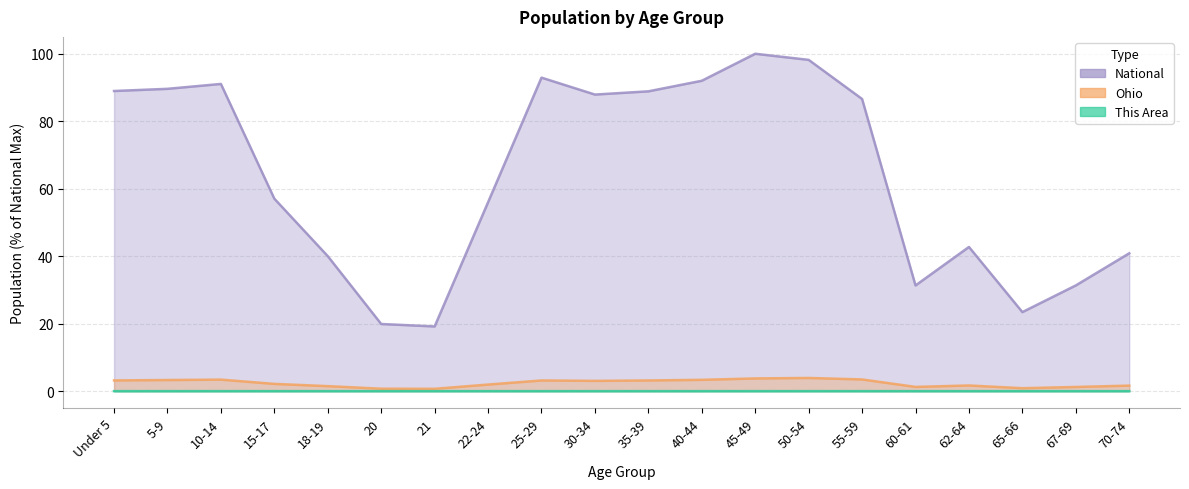

What is the label of the 4th point from the right?

62-64